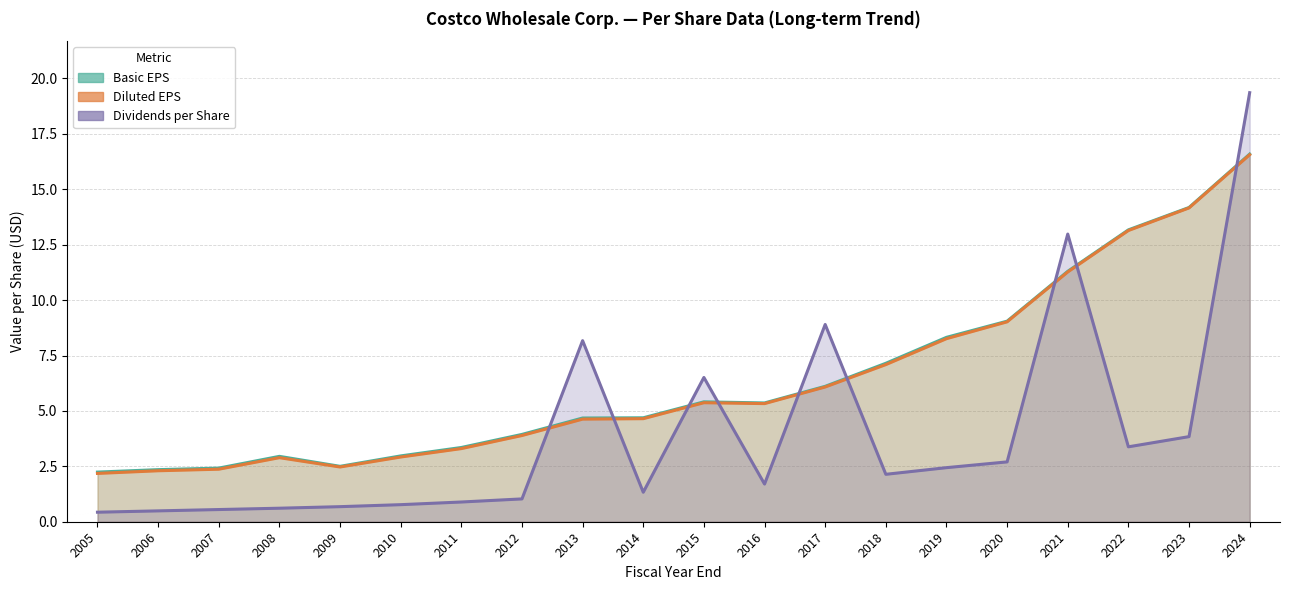

What is the sum of the Diluted EPS values at 2021 and 2011?

14.6